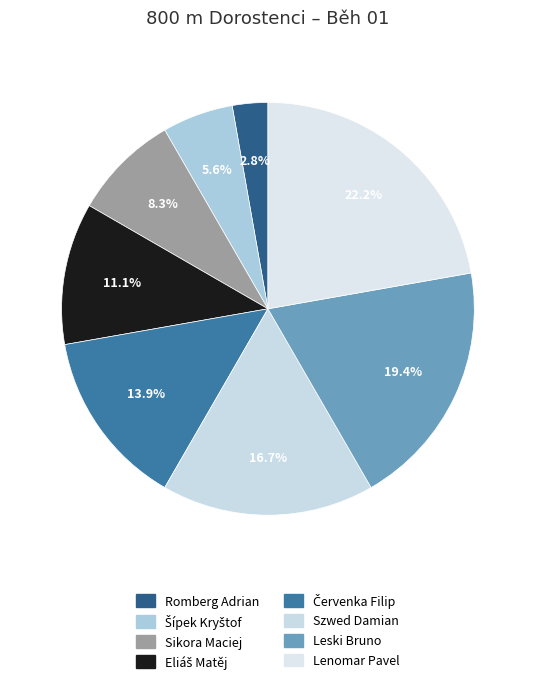

Is Romberg Adrian the majority of the pie?

No